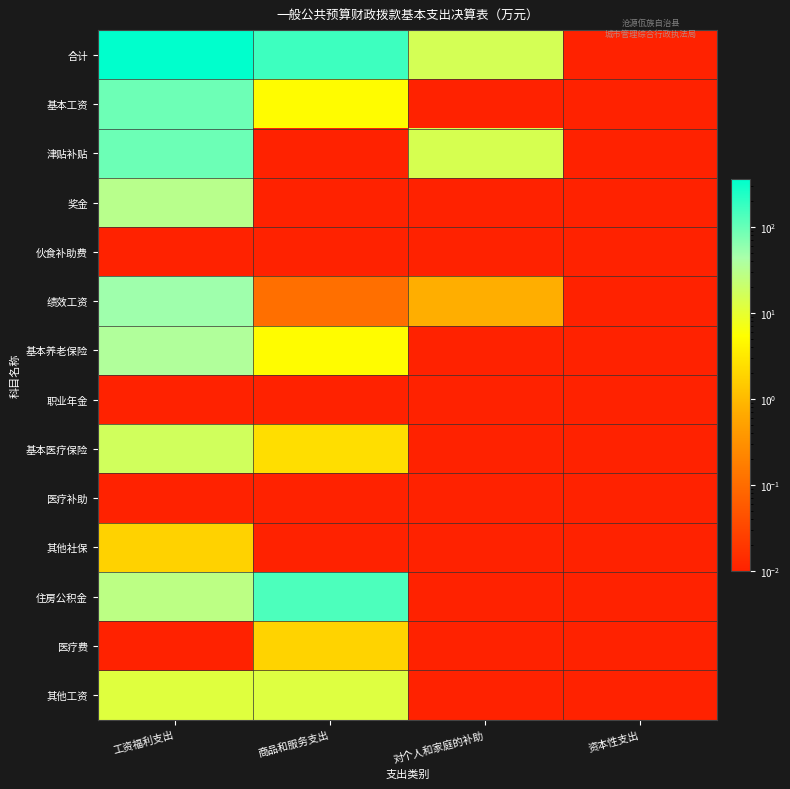

At 对个人和家庭的补助, list the series in order from smallest to largest.

基本工资, 奖金, 伙食补助费, 基本养老保险, 职业年金, 基本医疗保险, 医疗补助, 其他社保, 住房公积金, 医疗费, 其他工资, 绩效工资, 津贴补贴, 合计